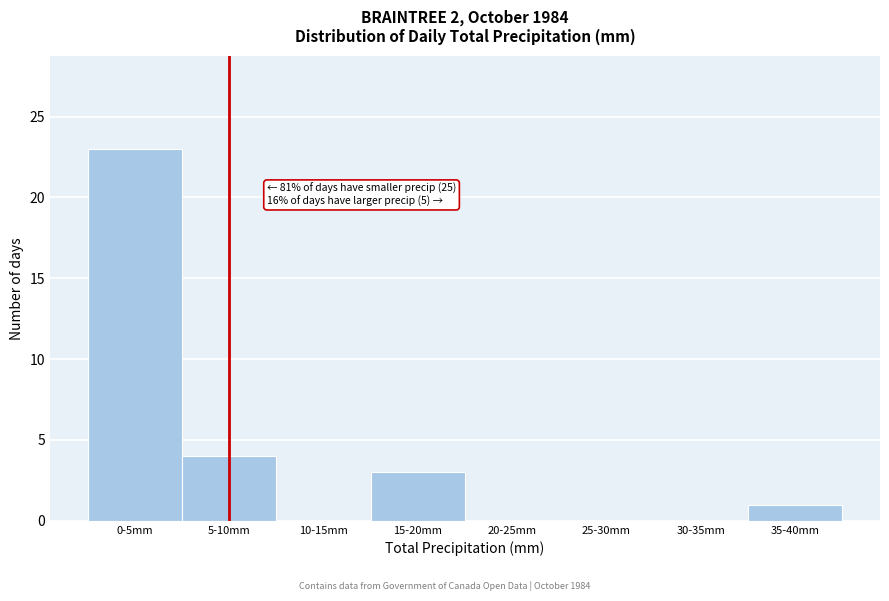

Reading left to right, extract all data points from this chart.

0-5mm=23	5-10mm=4	10-15mm=0	15-20mm=3	20-25mm=0	25-30mm=0	30-35mm=0	35-40mm=1